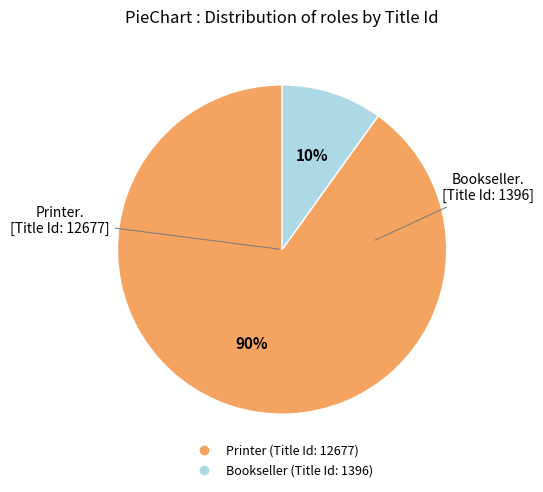

Between Bookseller and Printer, which is larger?

Printer